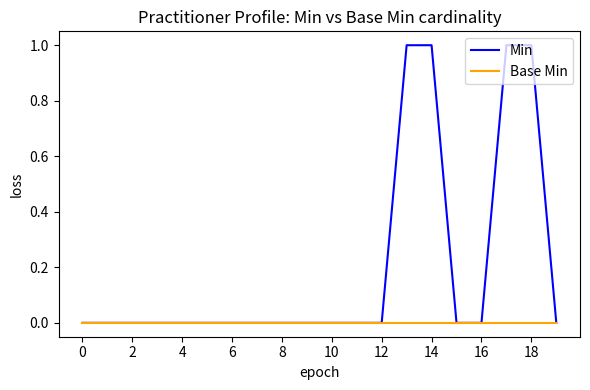

List the series in order of their overall mean, highest first.

Min, Base Min